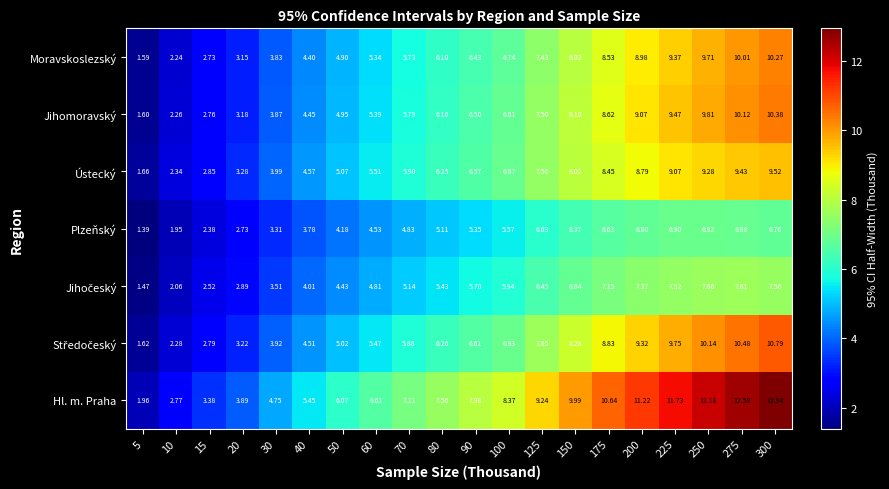

Which series has the largest total across all categories?

Hl. m. Praha